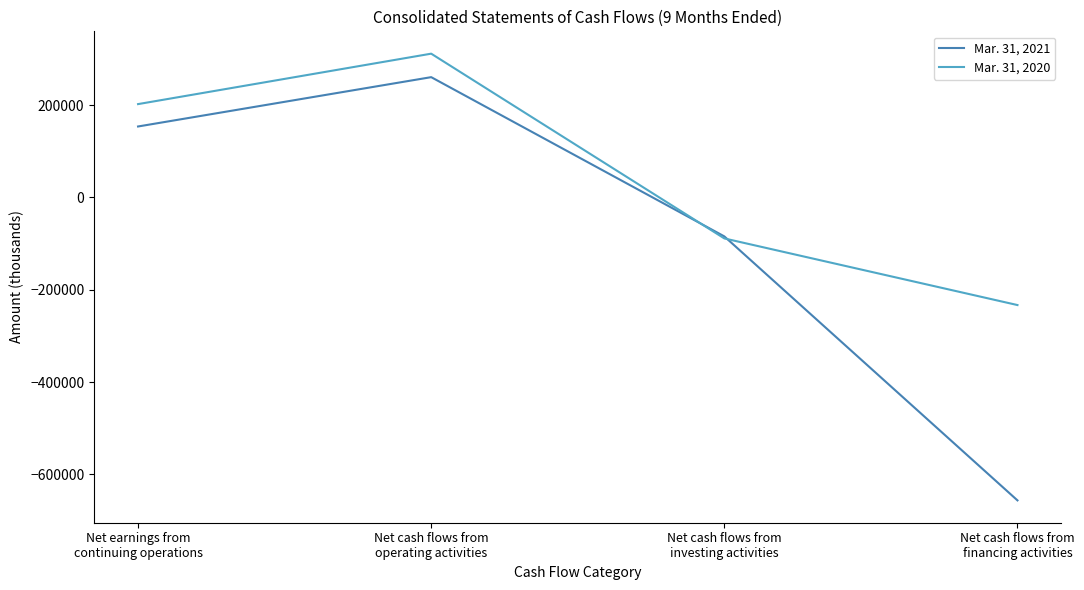

What is the approximate value of Mar. 31, 2021 at Net earnings from
continuing operations, to the nearest 50?

153900